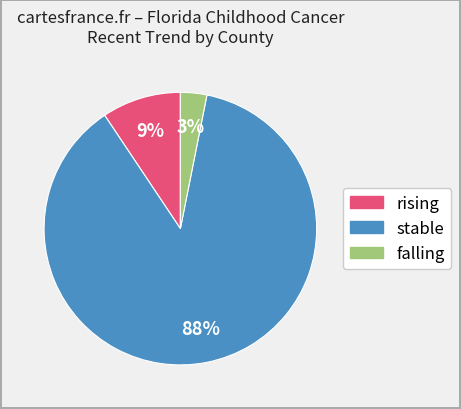

Rank the categories by value from lowest to highest.

falling, rising, stable